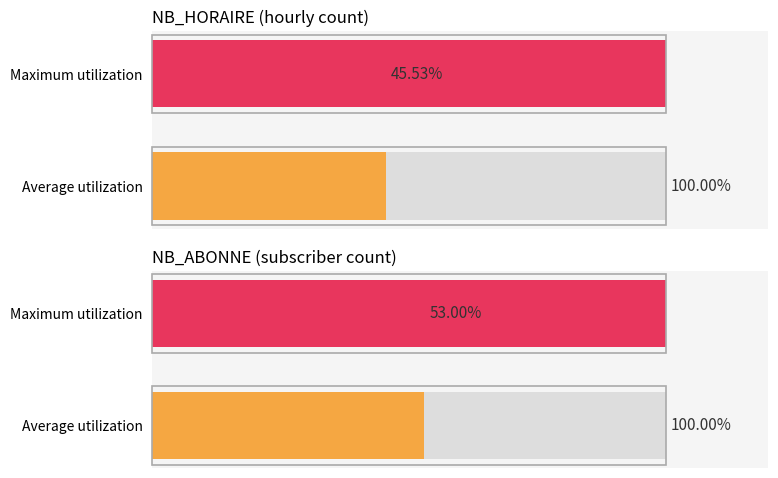

Are the bars horizontal?

Yes